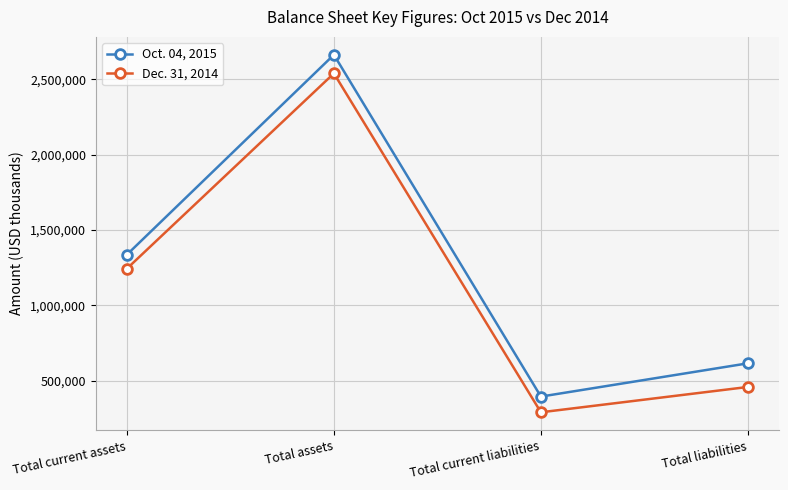

List the series in order of their overall mean, highest first.

Oct. 04, 2015, Dec. 31, 2014